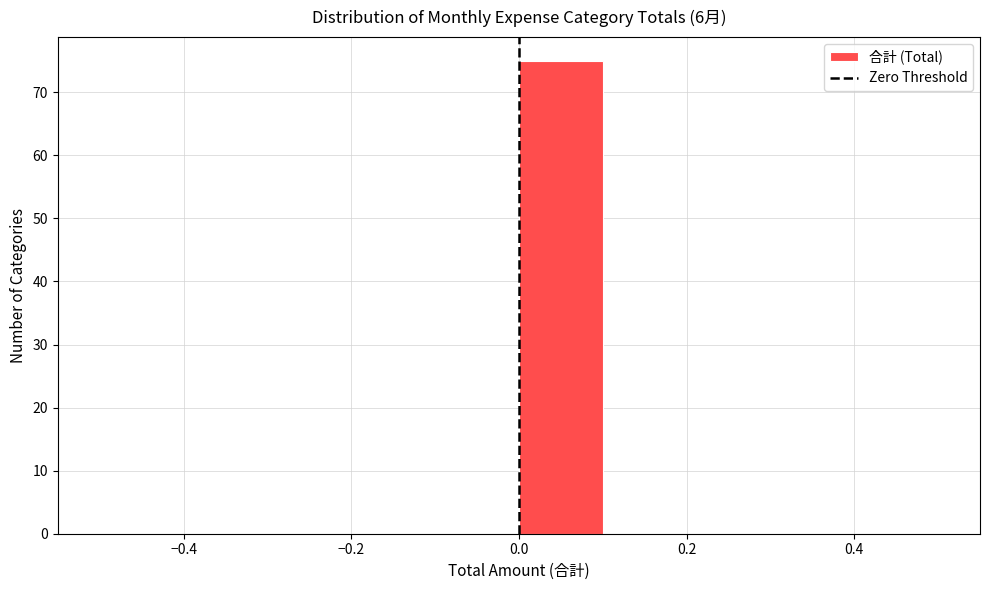

Reading left to right, transcribe this chart: for each bar, give the range it covers on the x-axis and its height. The values are not printed on the chart, so give them approximately, as read against the axis.

-0.5 to -0.4: 0
-0.4 to -0.3: 0
-0.3 to -0.2: 0
-0.2 to -0.1: 0
-0.1 to 0.0: 0
0.0 to 0.1: 75
0.1 to 0.2: 0
0.2 to 0.3: 0
0.3 to 0.4: 0
0.4 to 0.5: 0